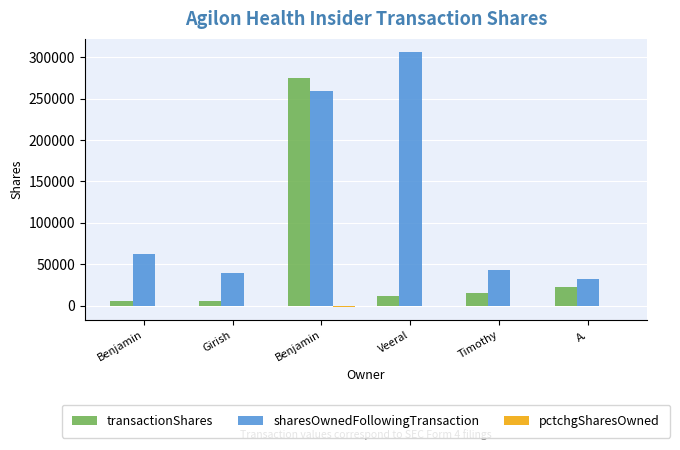

Count the number of categories in the chart.

6